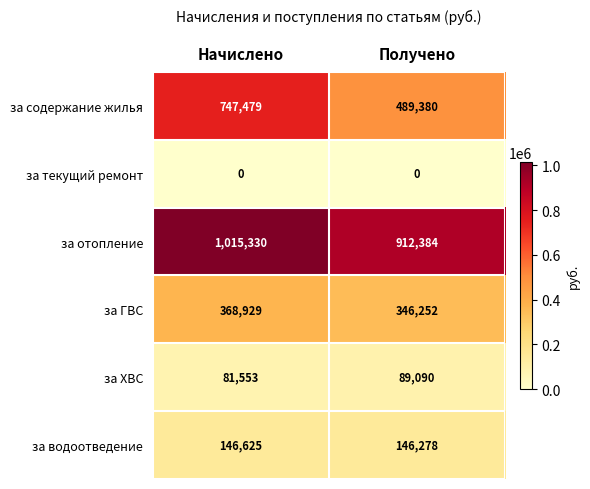

How many distinct data groups are displayed?

6